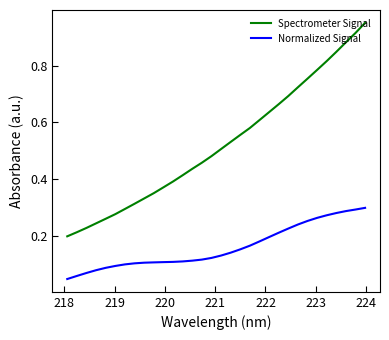

Is this an area chart (filled region under the line)?

No